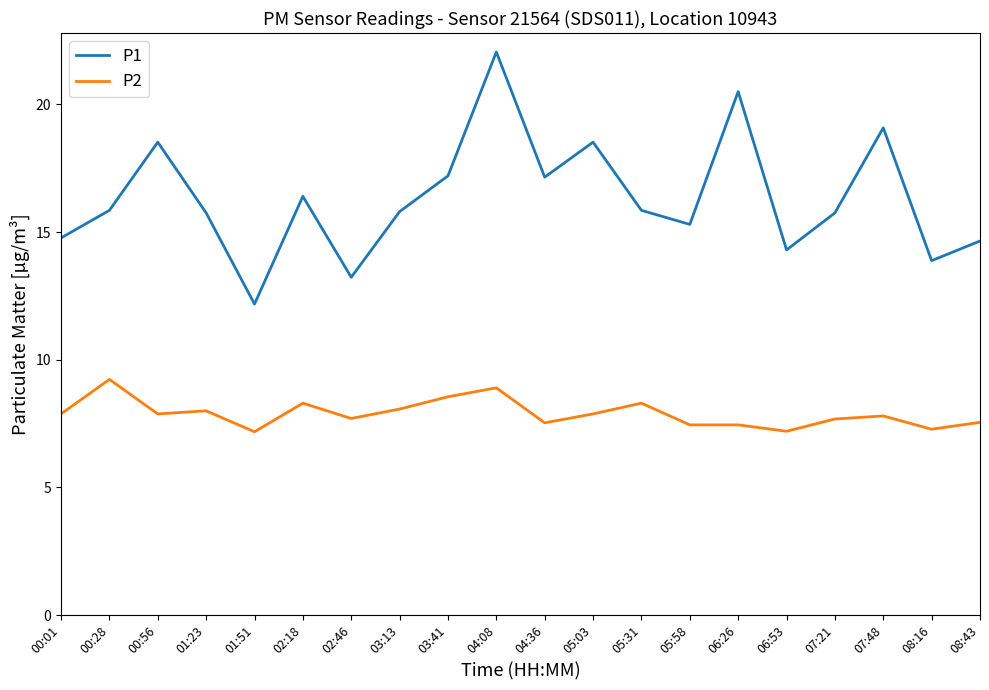

Is the value of P2 at 08:16 greater than the value of P1 at 07:48?

No